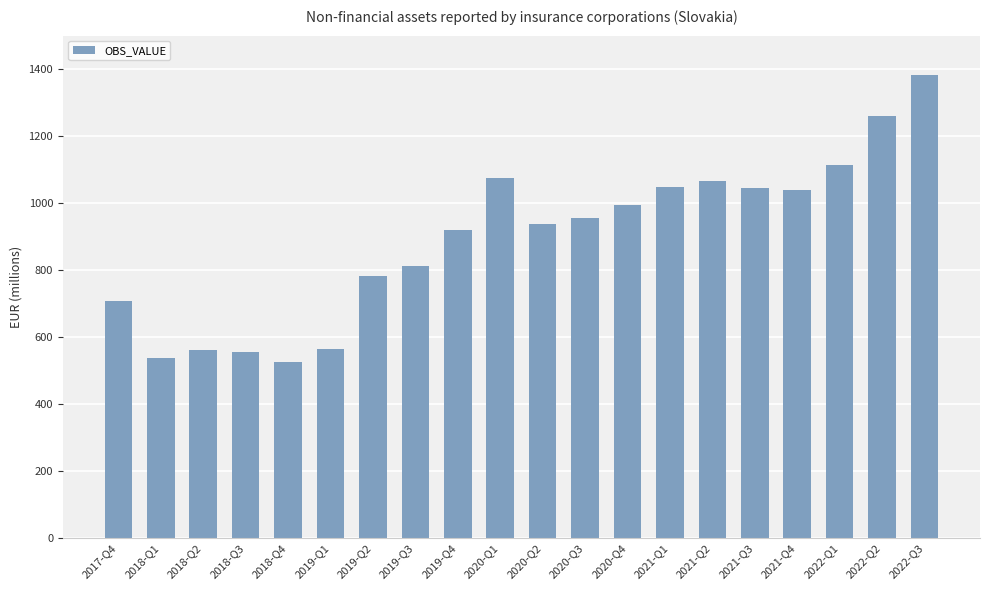

What is the difference between the maximum and minimum values?

856.2